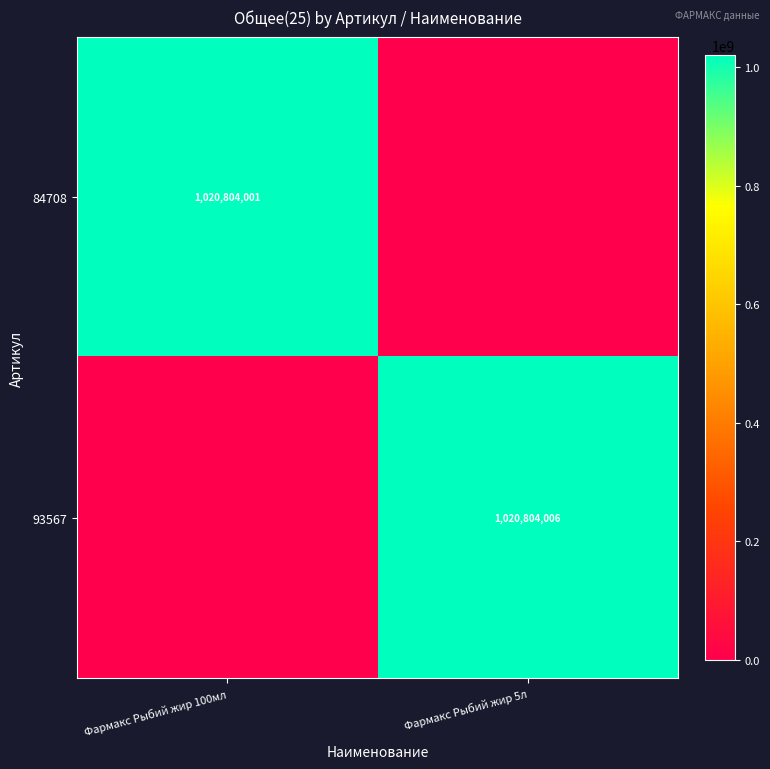

Which label corresponds to the largest value in the chart?

Фармакс Рыбий жир 5л